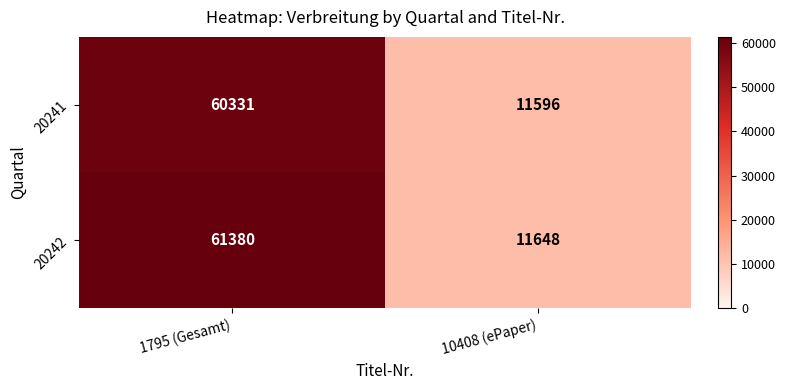

List the series in order of their overall mean, lowest first.

20241, 20242